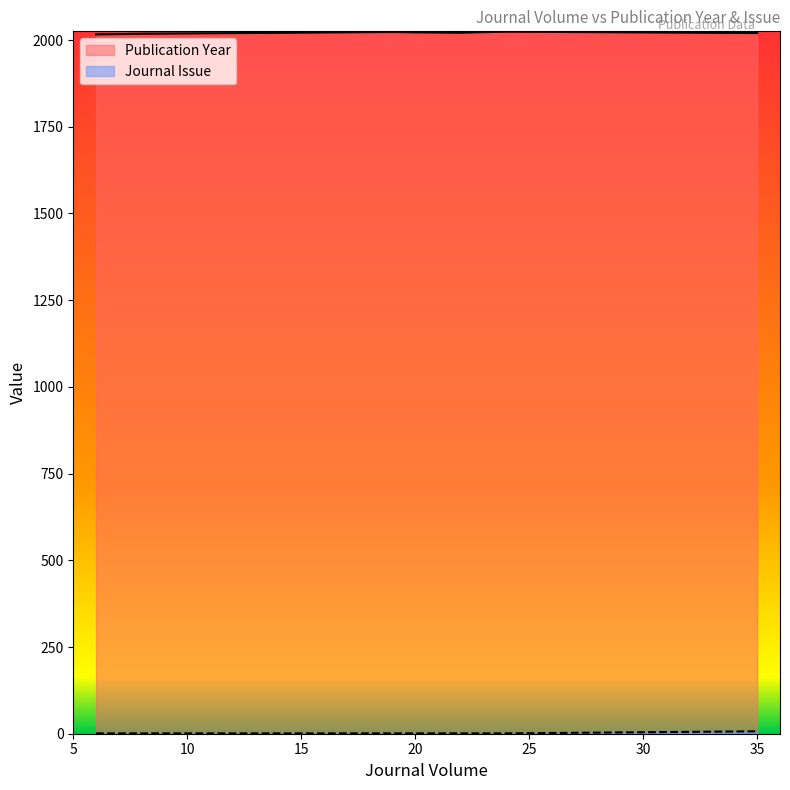

Where is Publication Year nearest to the value 2020?

35